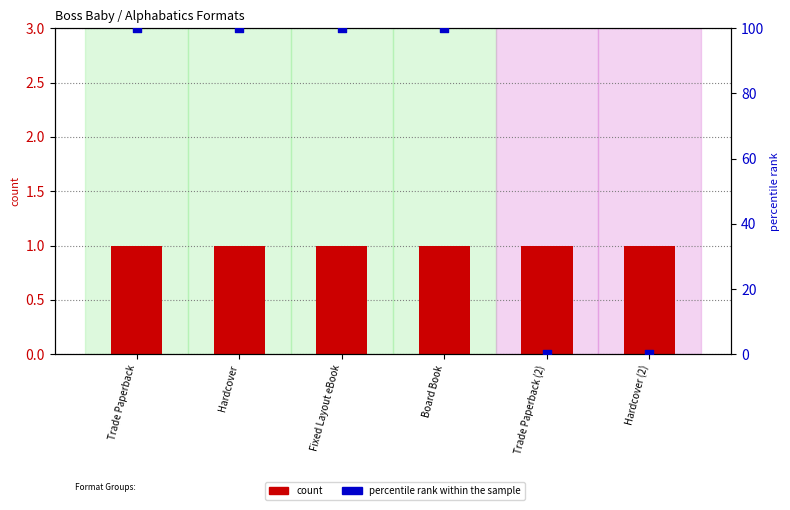

What are all the series names shown in the legend?

count, percentile rank within the sample